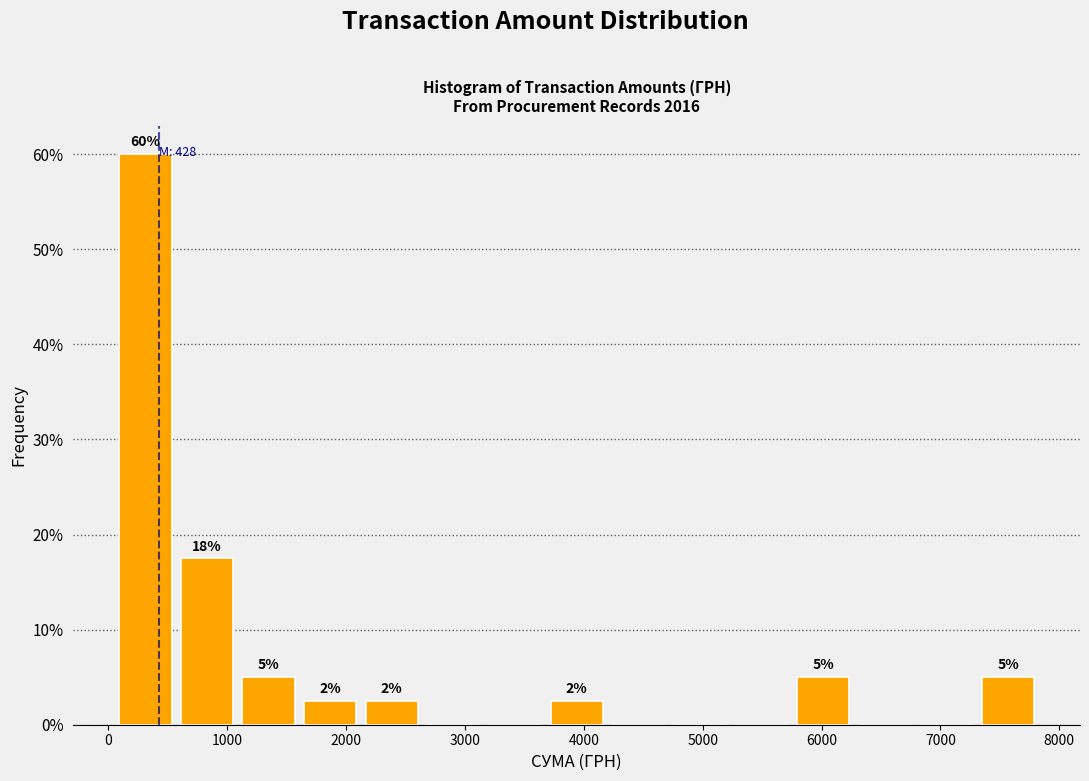

Which range on the x-axis has the tallest bar?

100 to 600